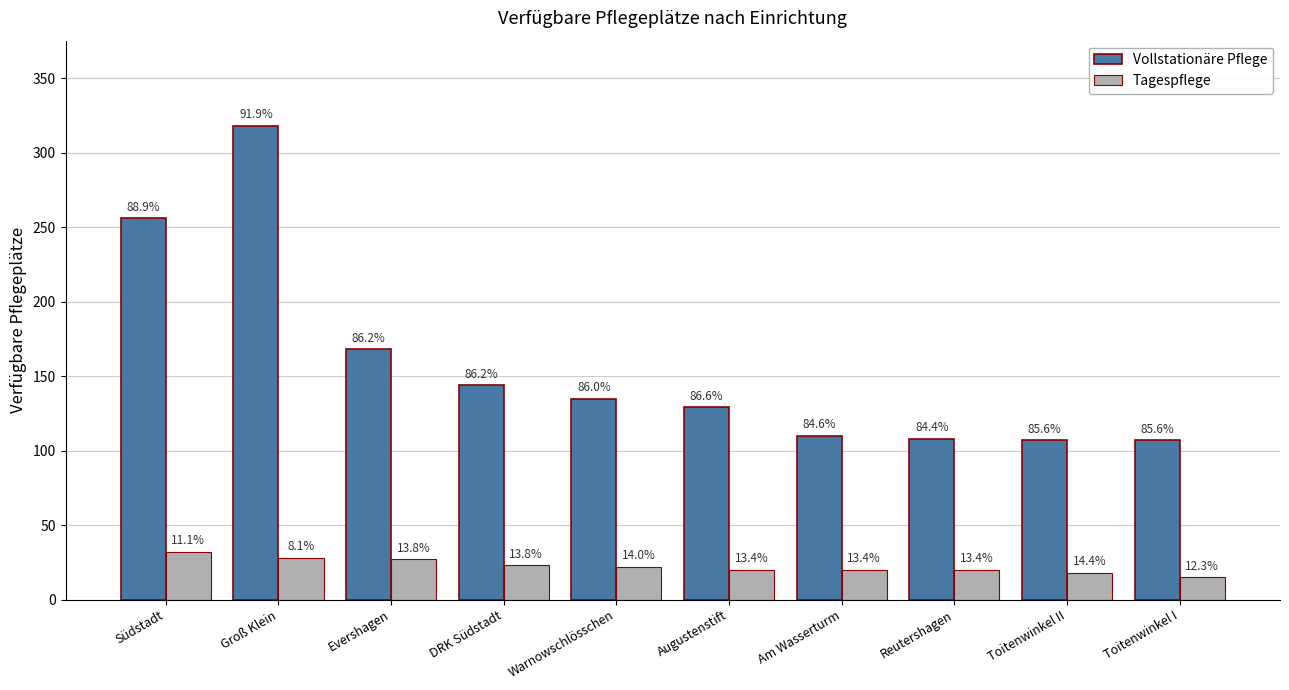

What position from the right is Am Wasserturm?

4